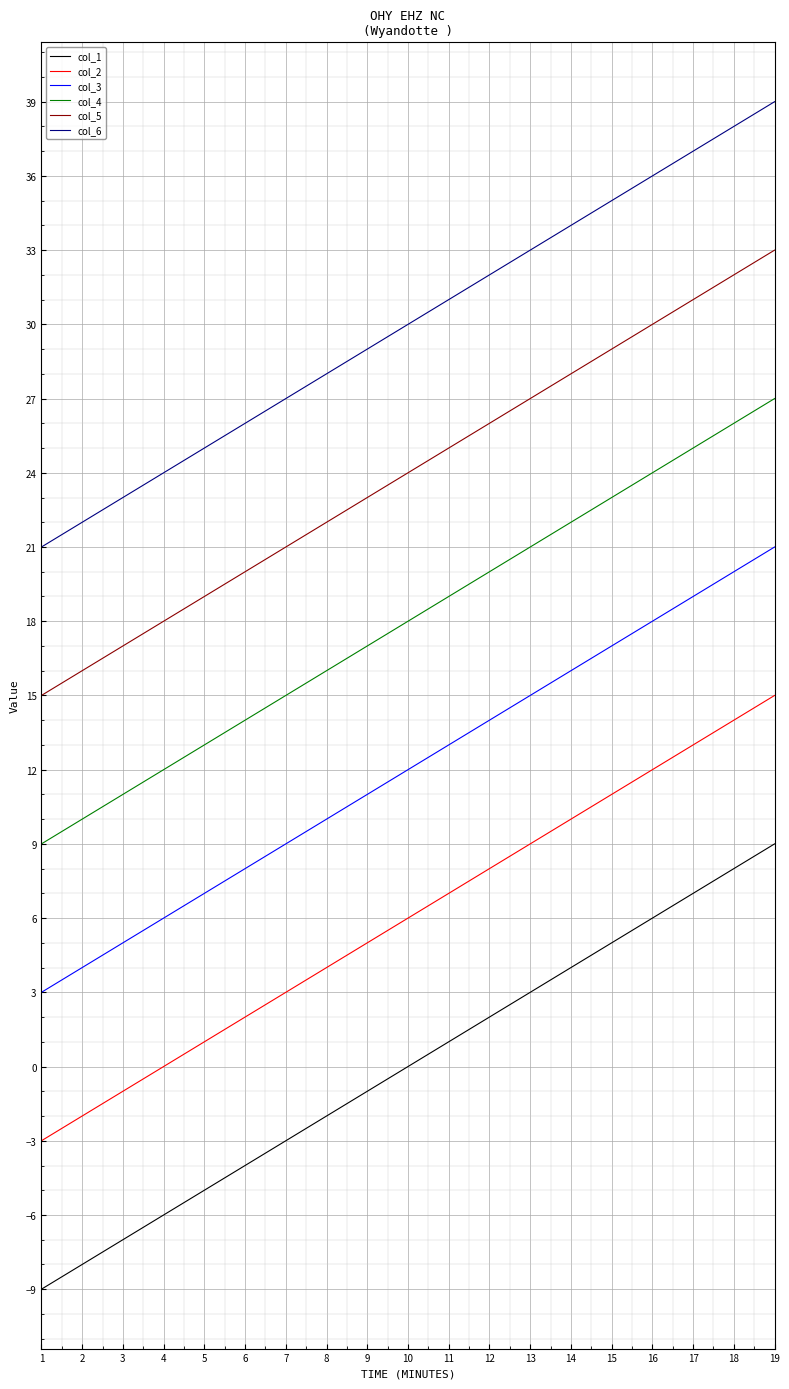

What is the lowest value of the col_3 series?

3